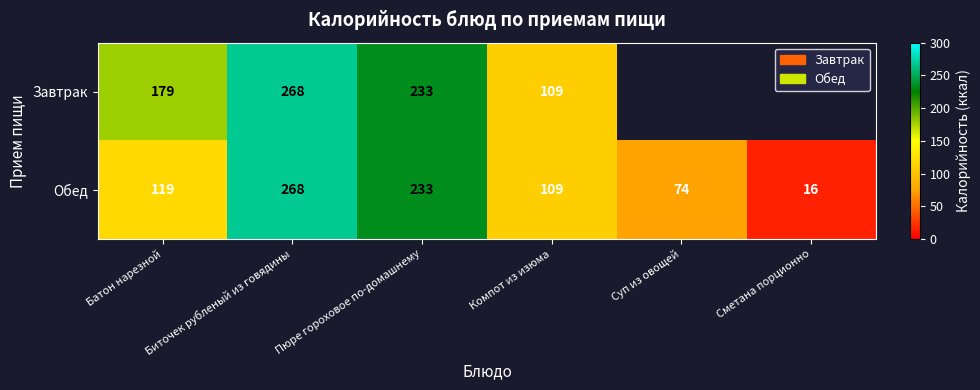

The Обед series shows 56 at Компот из изюма. True or false?

False